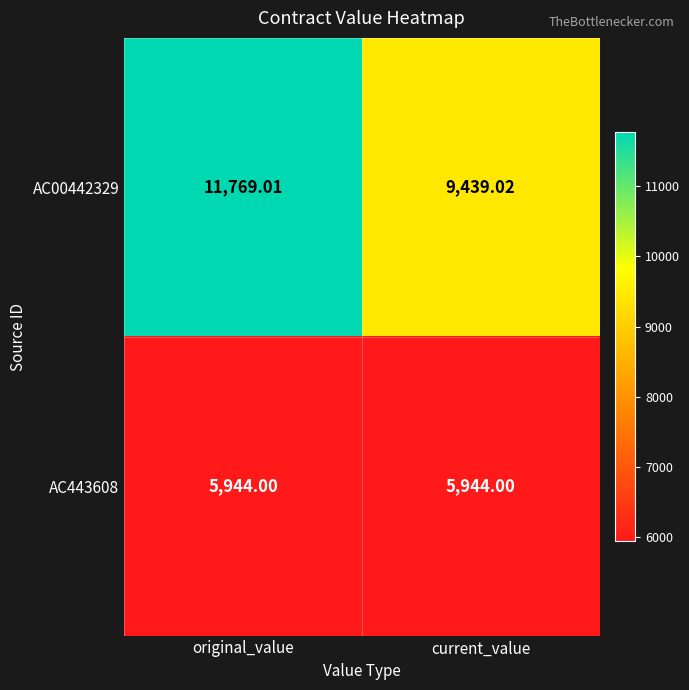

Rank the categories by AC00442329 value from lowest to highest.

current_value, original_value